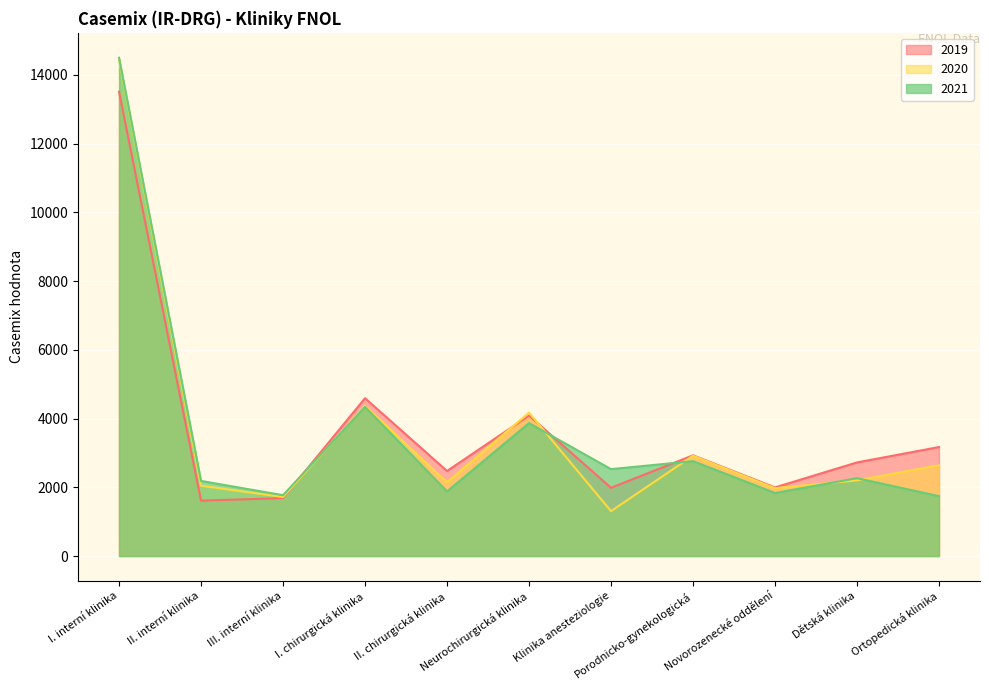

In 2019, how many points are higher than both neighbors (excluding endpoints)?

3